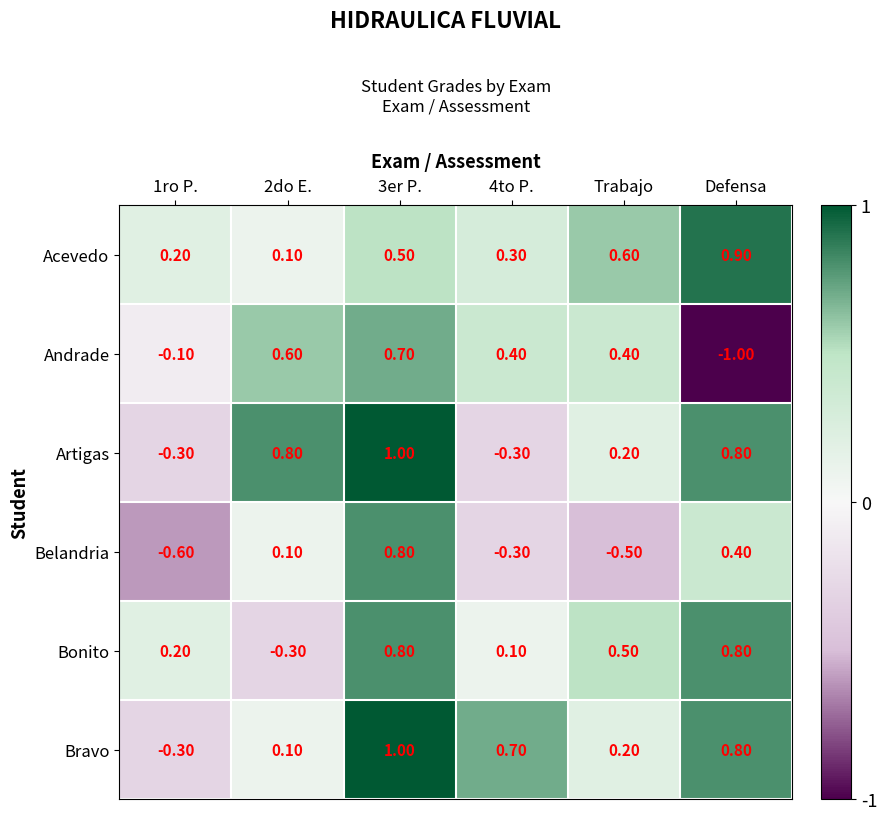

Which series has the largest range (max minus min)?

Andrade